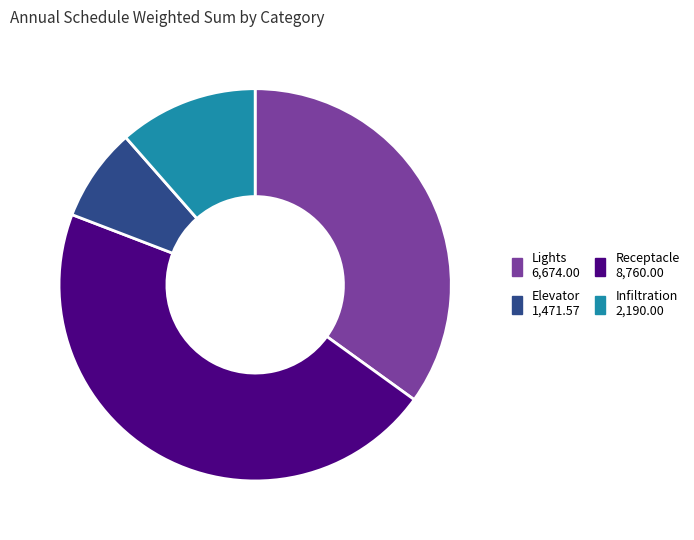

How many slices are in this pie chart?

4